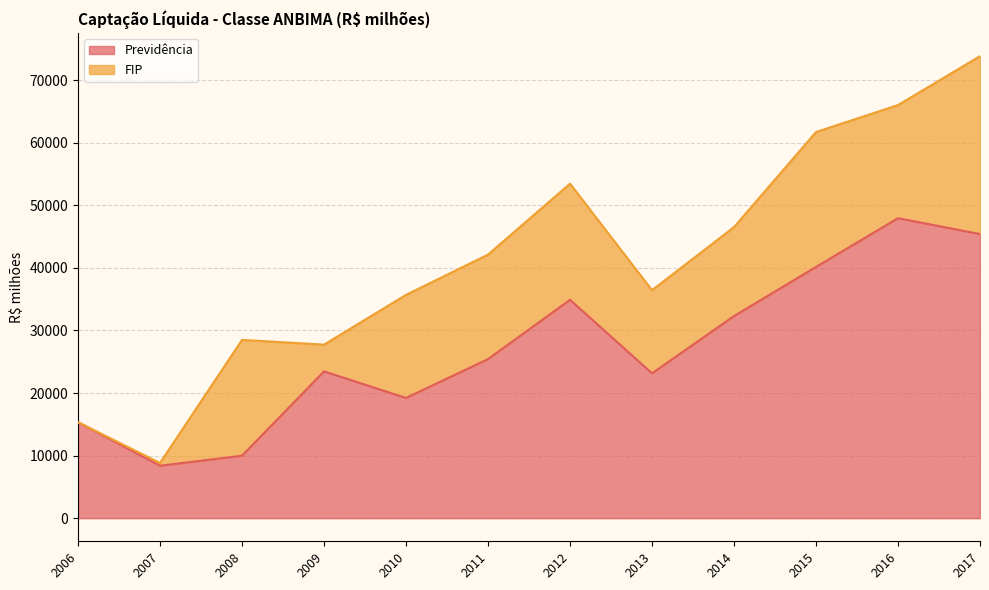

Is it true that the value at 2006 is 27545.1?

False